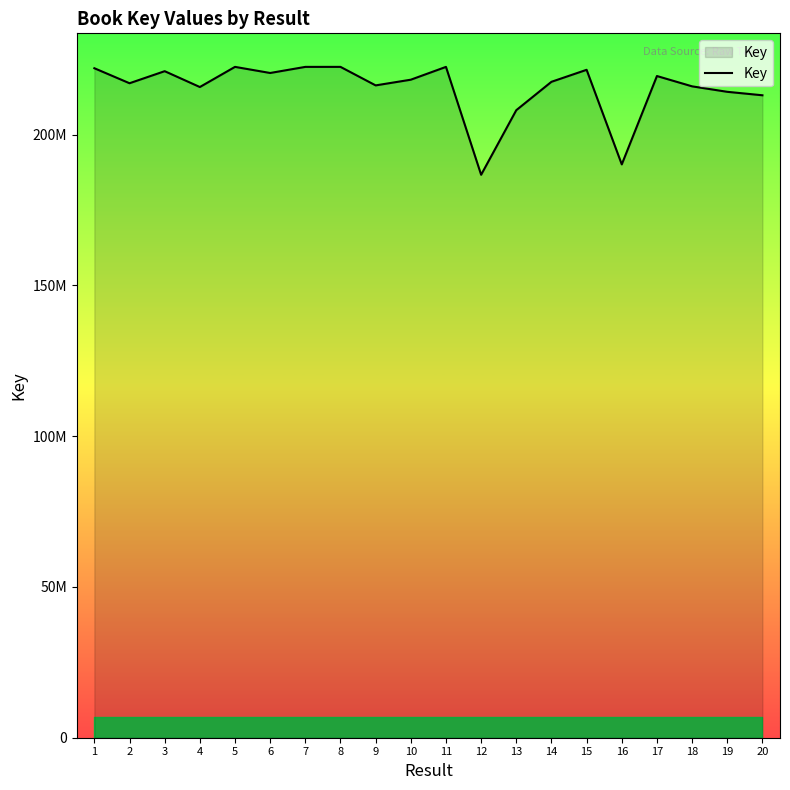

Does the chart have visible grid lines?

No